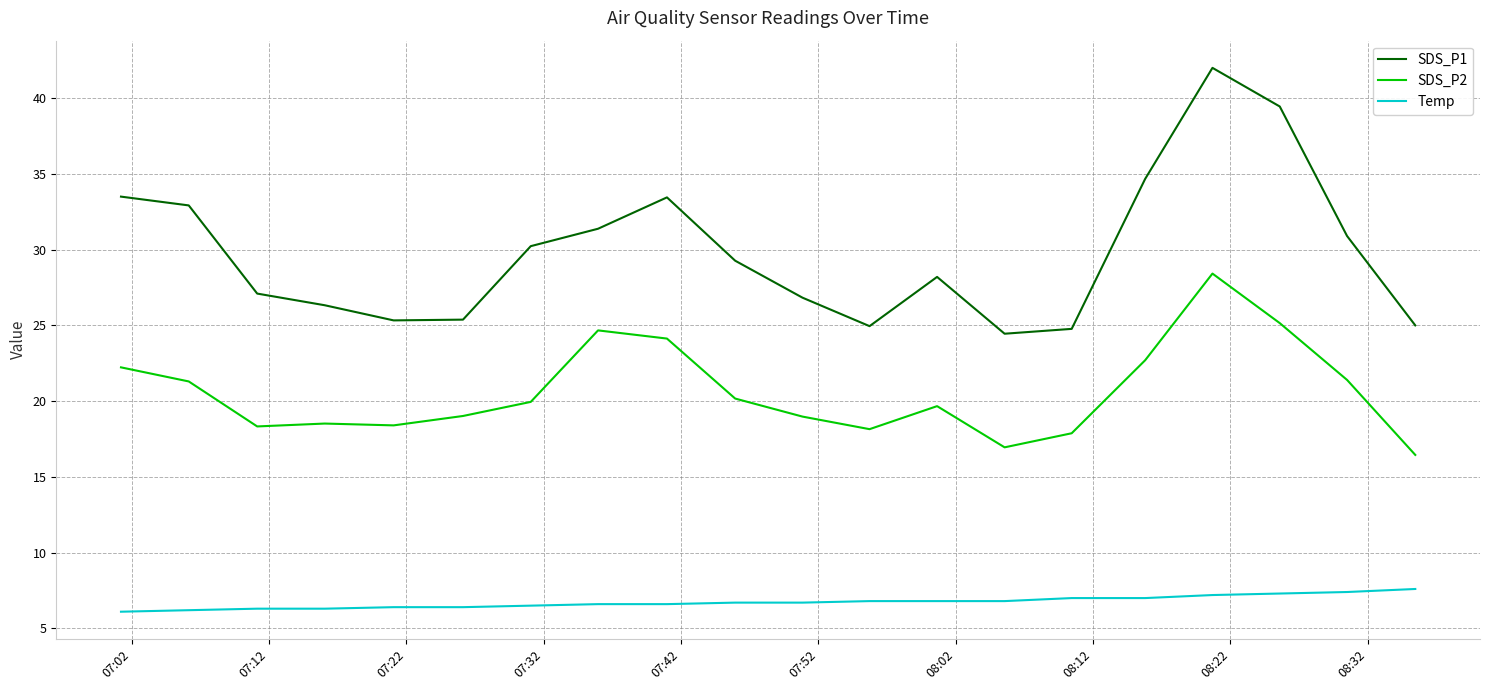

Which series has the largest range (max minus min)?

SDS_P1